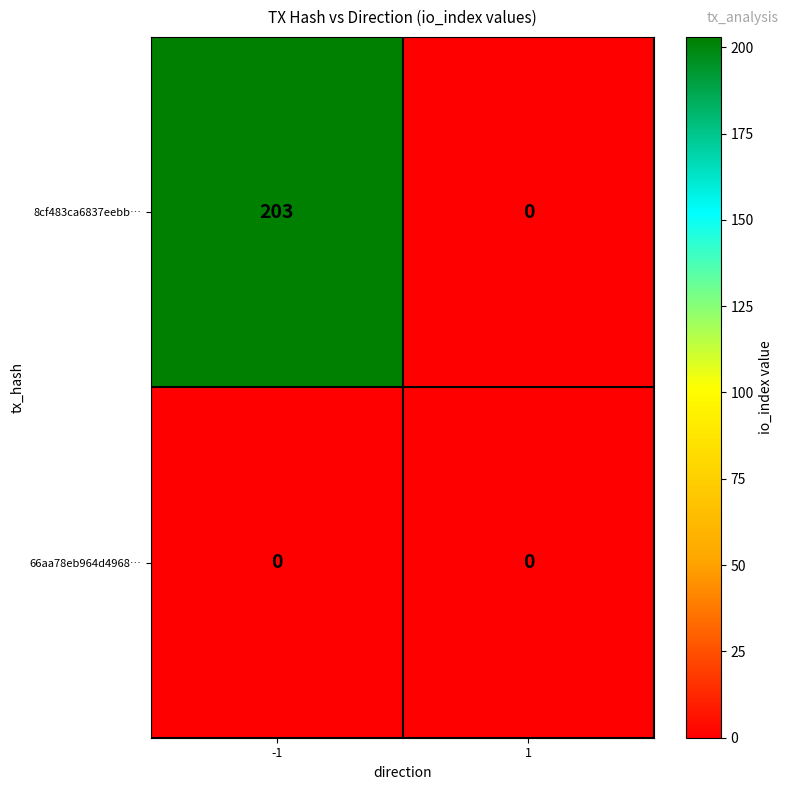

What is the difference between the maximum and minimum values in the 8cf483ca6837eebb… series?

203